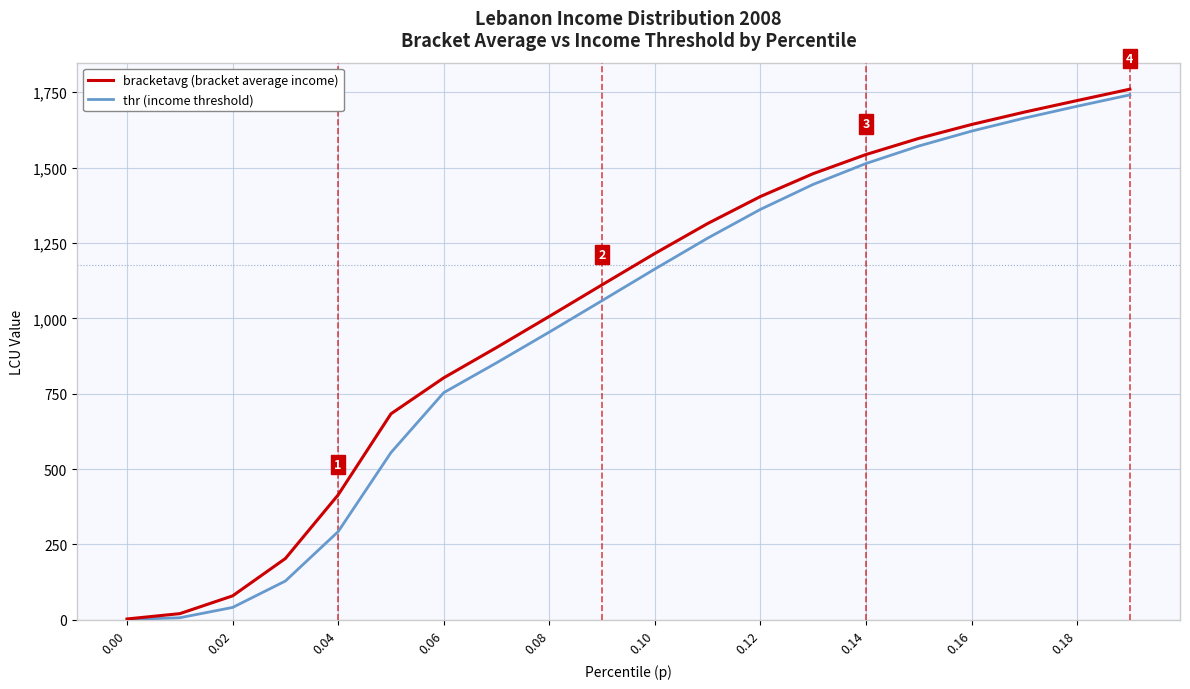

Does the chart have visible grid lines?

Yes